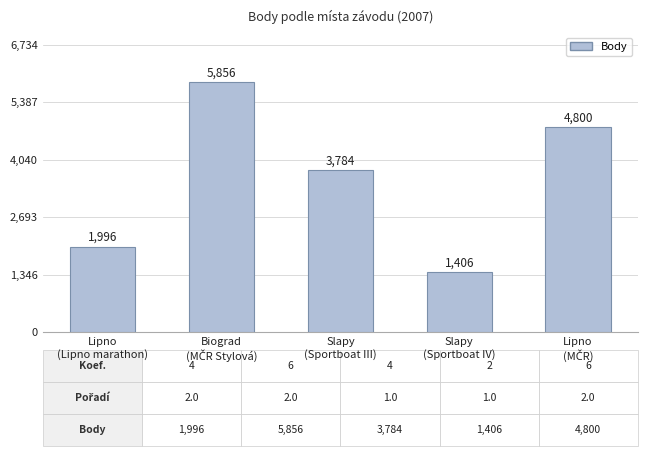

What is the value of the 2nd bar from the left?

5856